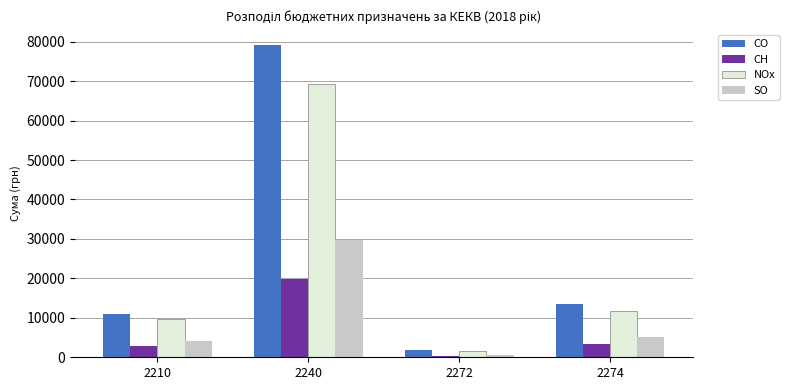

True or false: CO has a value of 1760.0 at 2272.

True